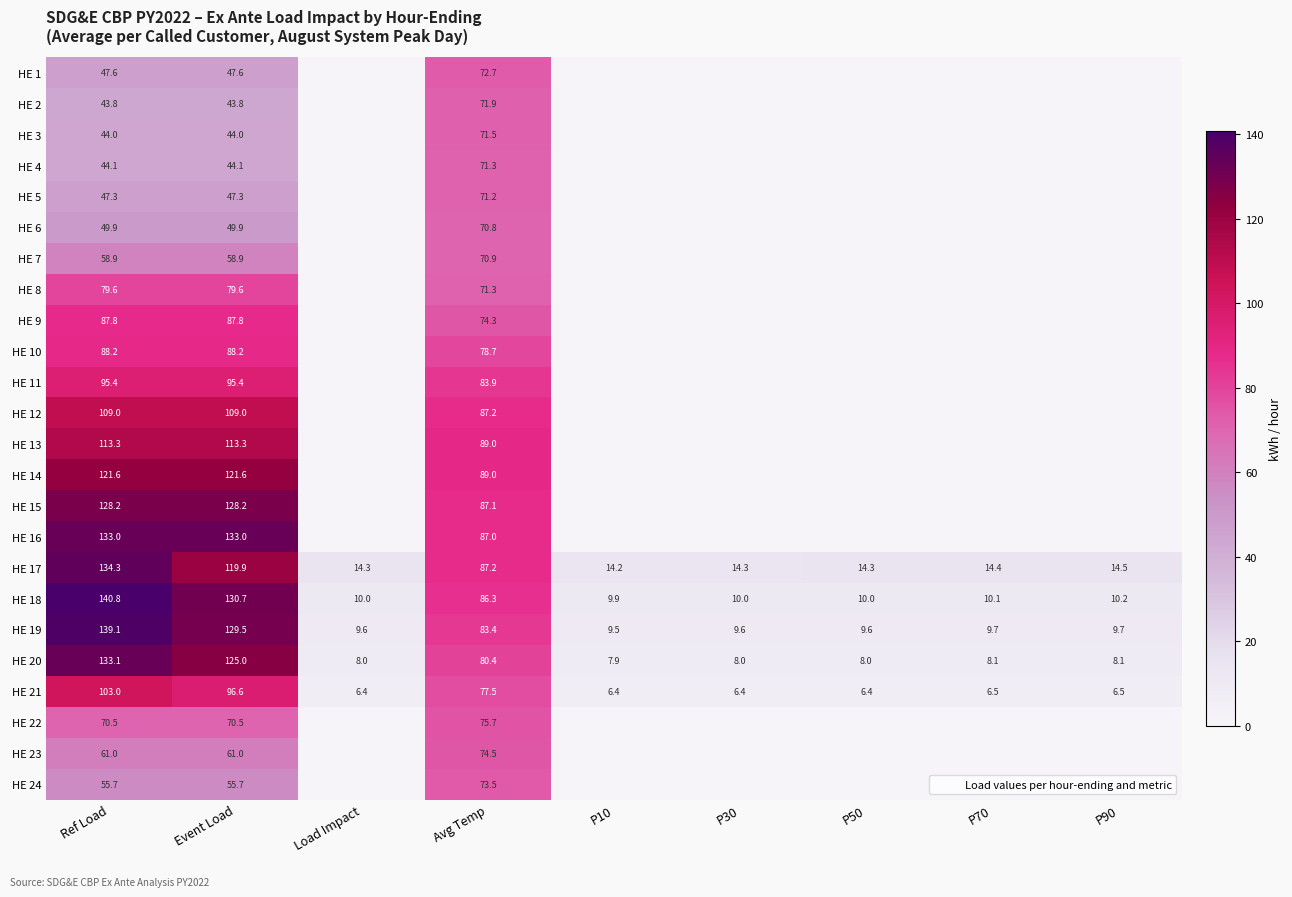

Which category has the highest value across all series?

Ref Load